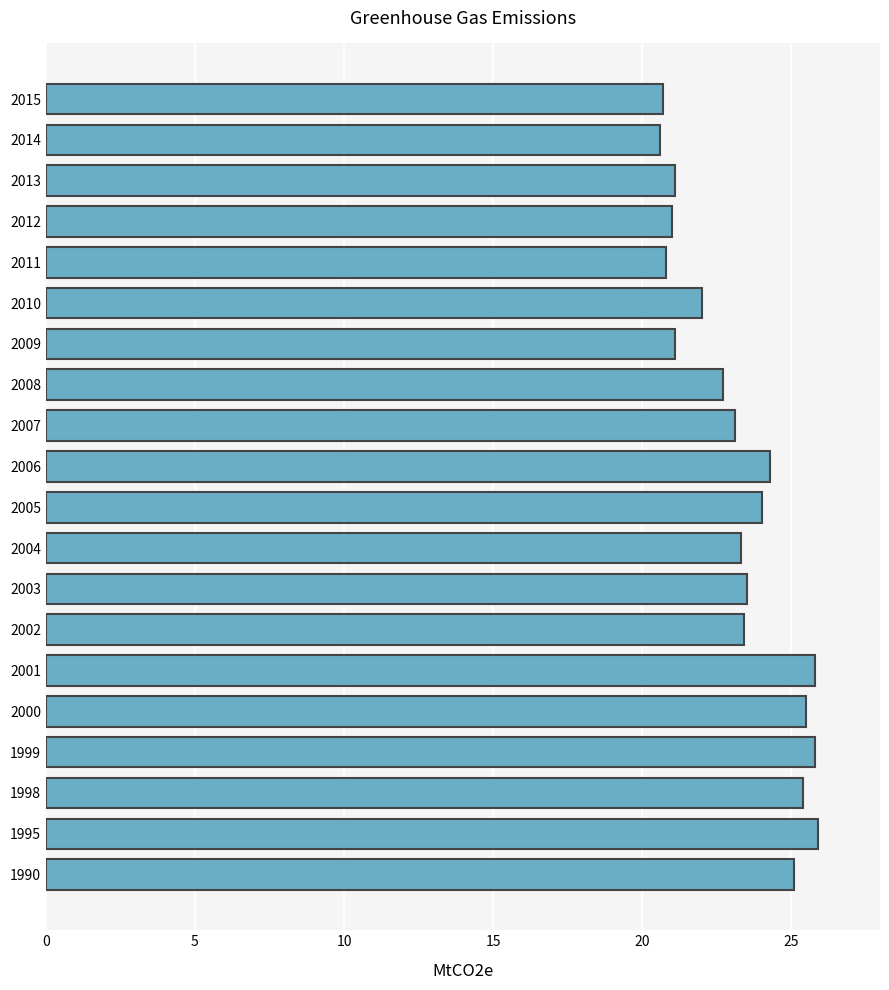

What is the minimum value shown in the chart?

20.6